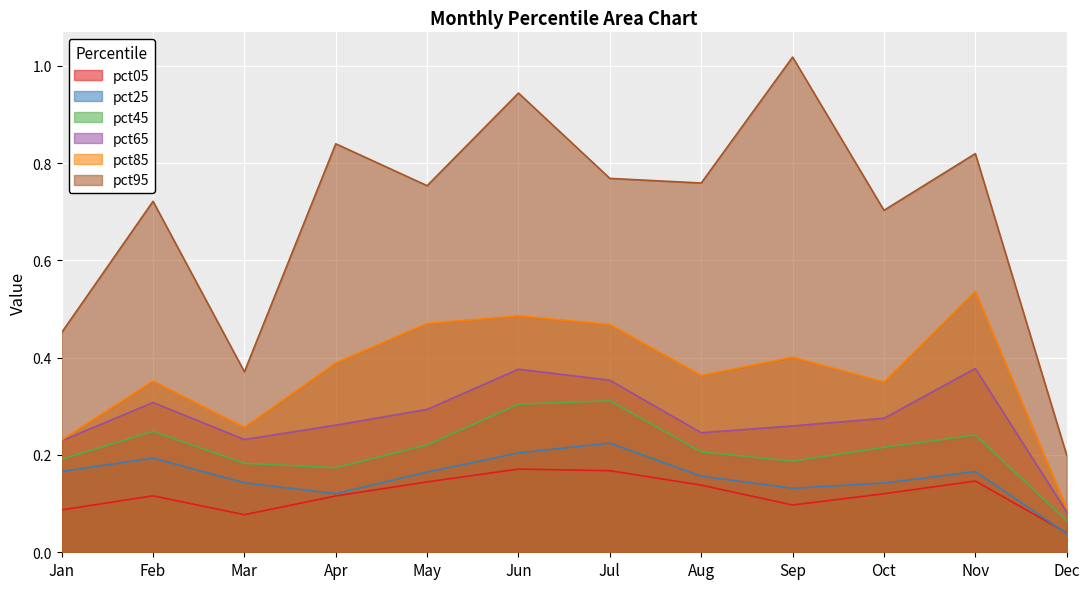

Read the pct65 value at Mar.

0.2